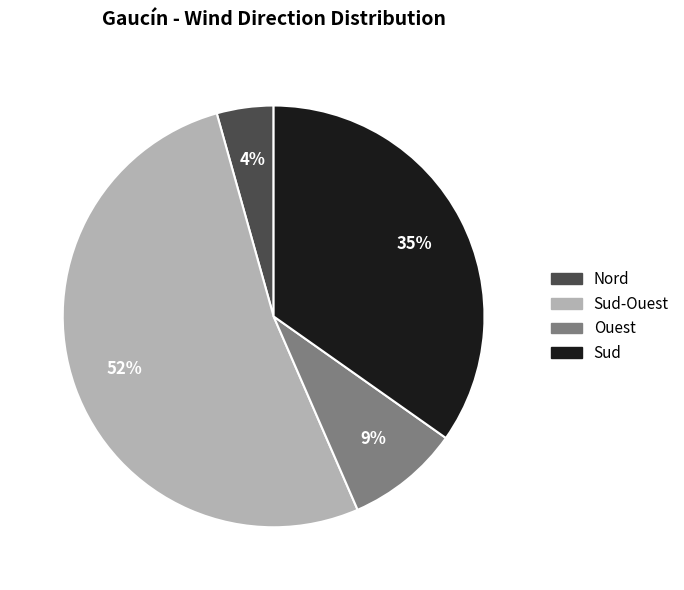

To the nearest percent, what is the difference between the largest and smallest slice percentages?

48%